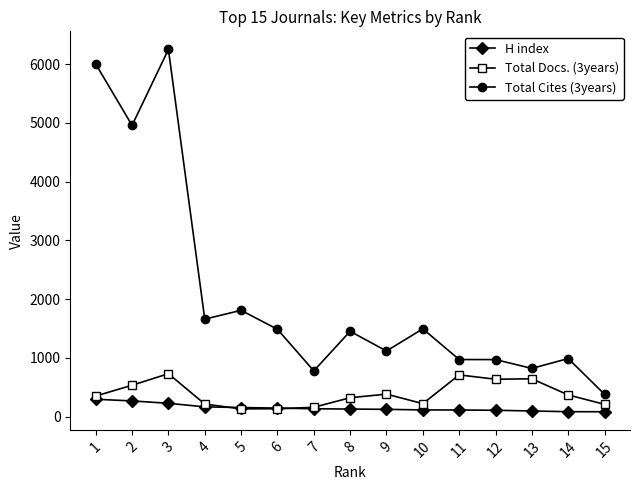

Is the value of H index at 3 greater than the value of Total Cites (3years) at 2?

No